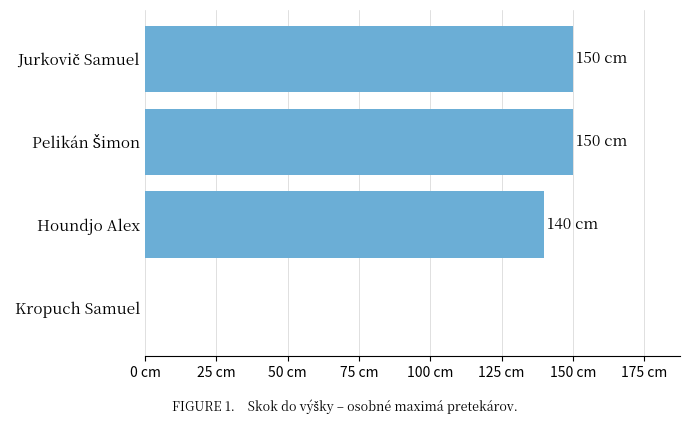

Are the bars horizontal?

Yes